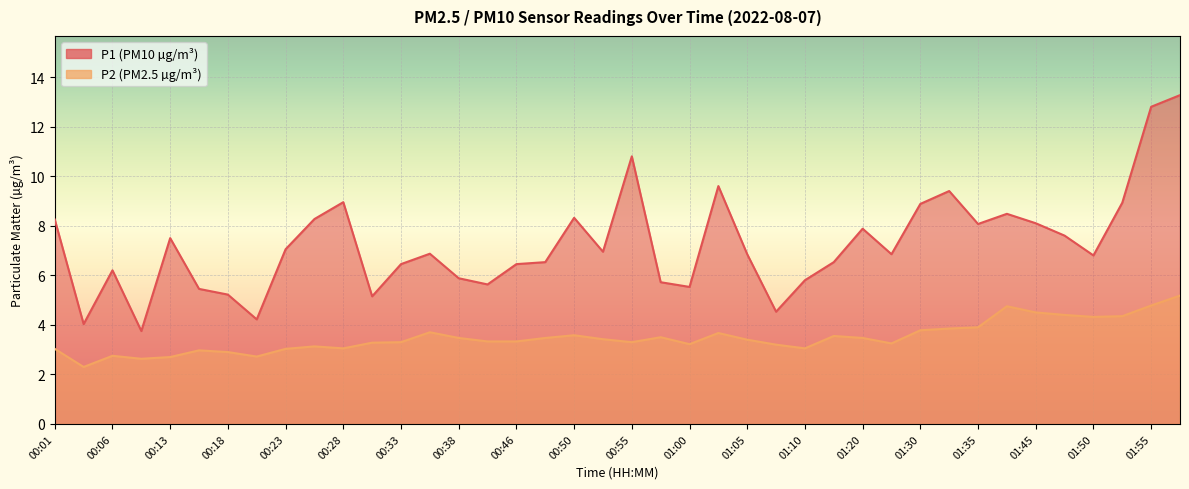

True or false: P1 has more than 2 interior local peaks.

True